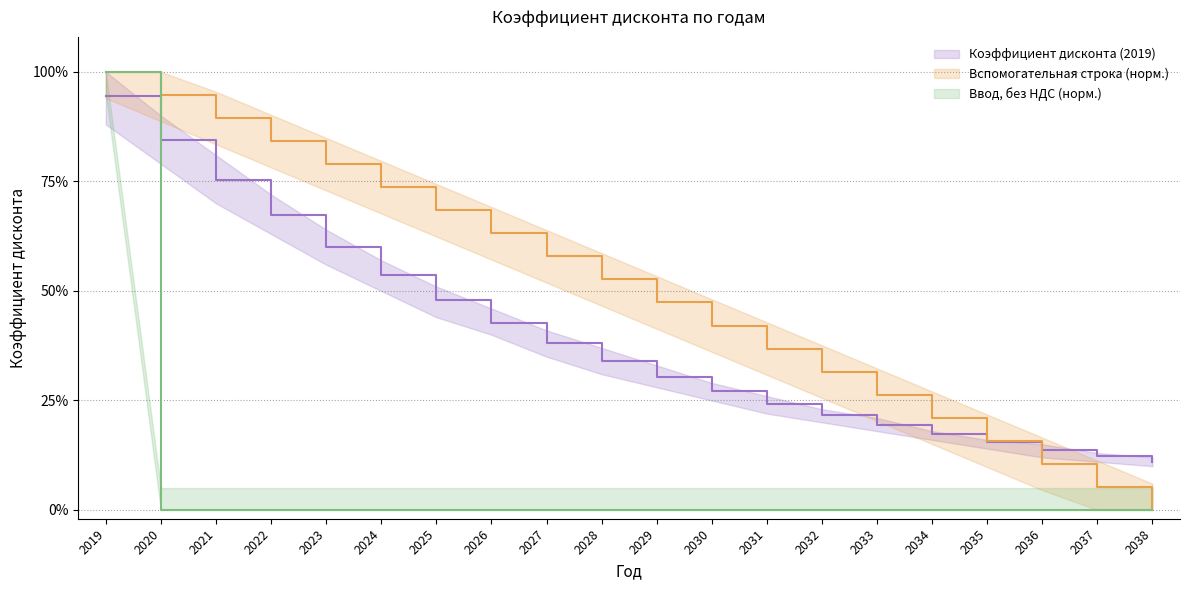

What is the maximum value shown in the chart?

1.0